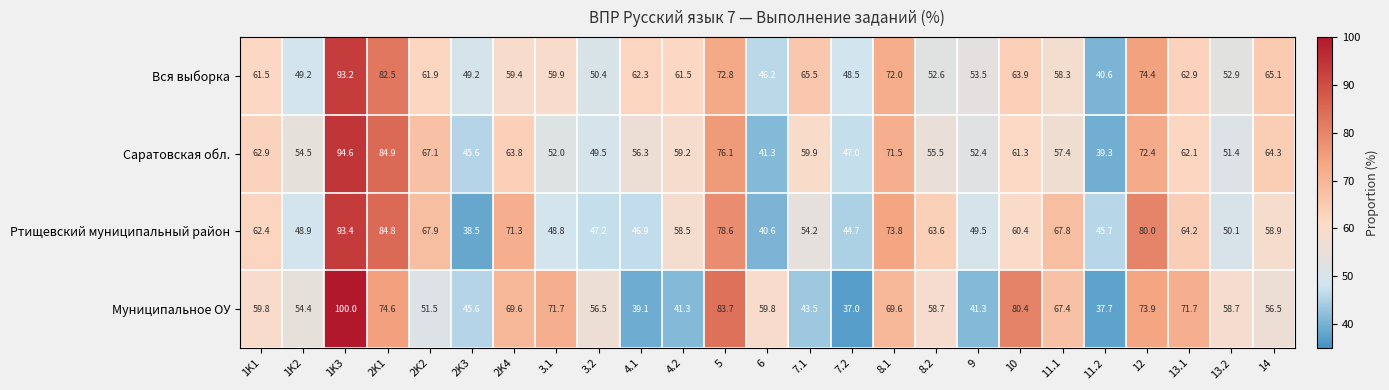

At which category is the sum across all series the highest?

1K3